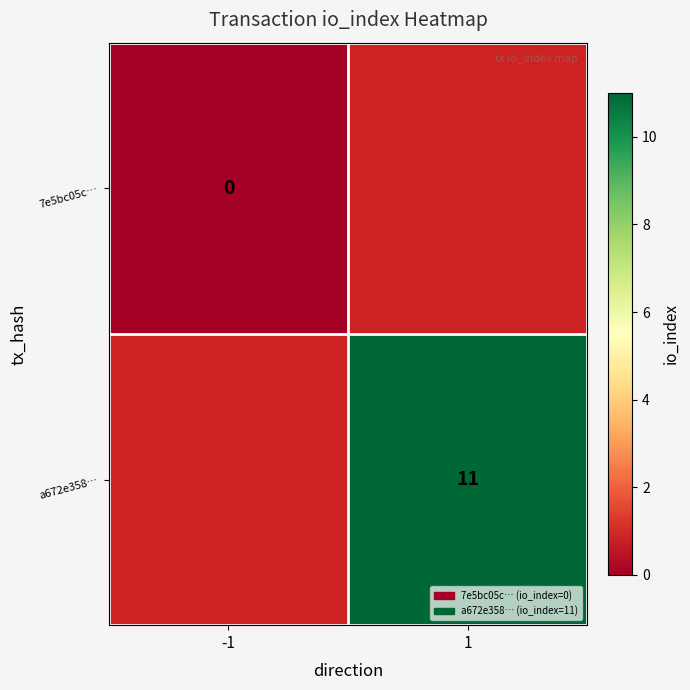

True or false: a672e358… has a value of 11 at 1.

True